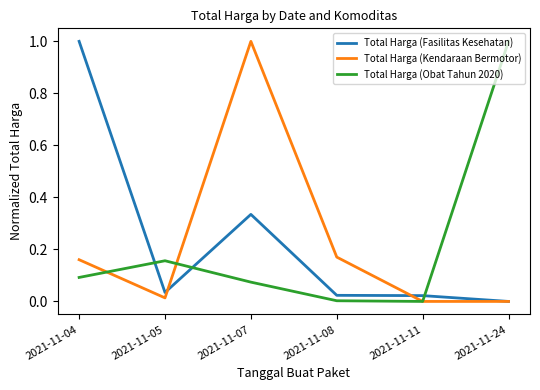

Rank the series at 2021-11-04 from lowest to highest value.

Total Harga (Obat Tahun 2020), Total Harga (Kendaraan Bermotor), Total Harga (Fasilitas Kesehatan)